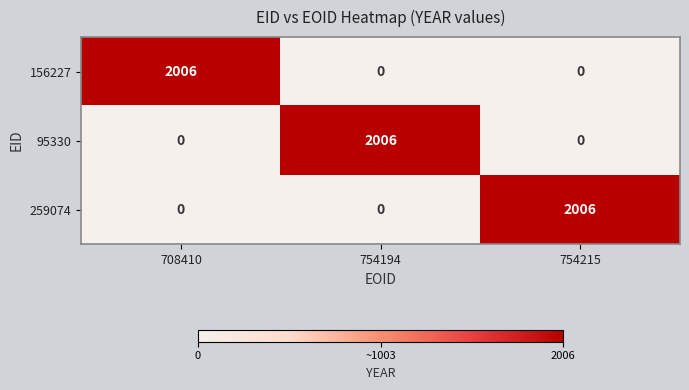

The value of 95330 at 708410 is 0. True or false?

True